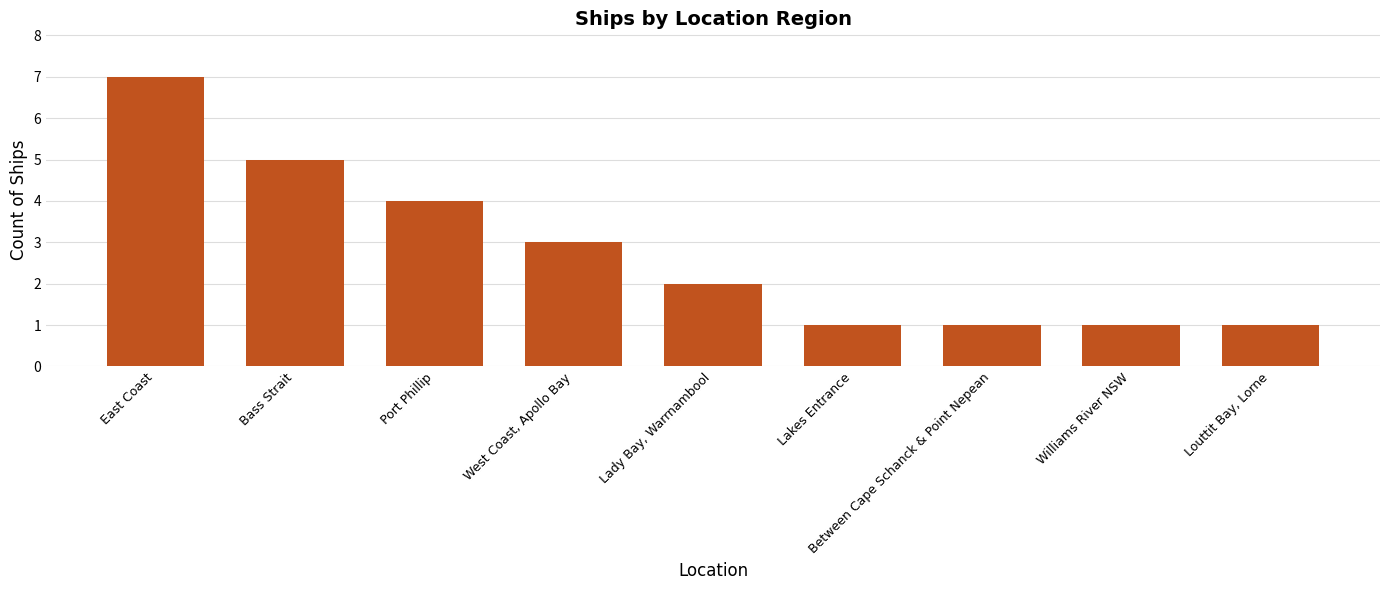

What is the change in value from Port Phillip to Lady Bay, Warrnambool?

-2